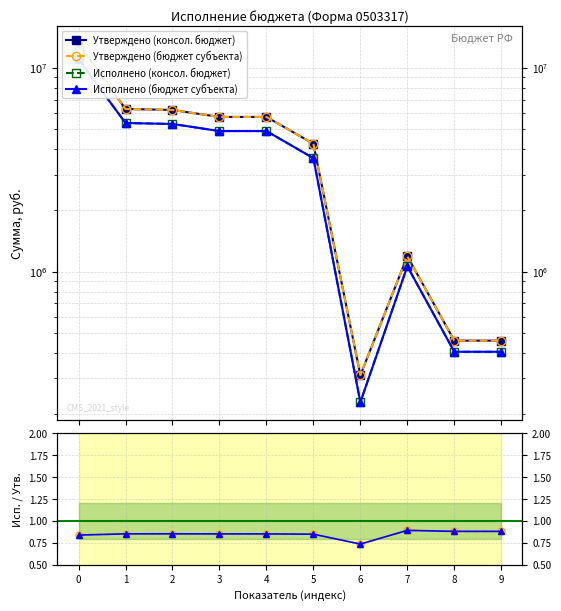

In Исполнено (субъект) / Утверждено (субъект), how many points are lower than both neighbors (excluding endpoints)?

1